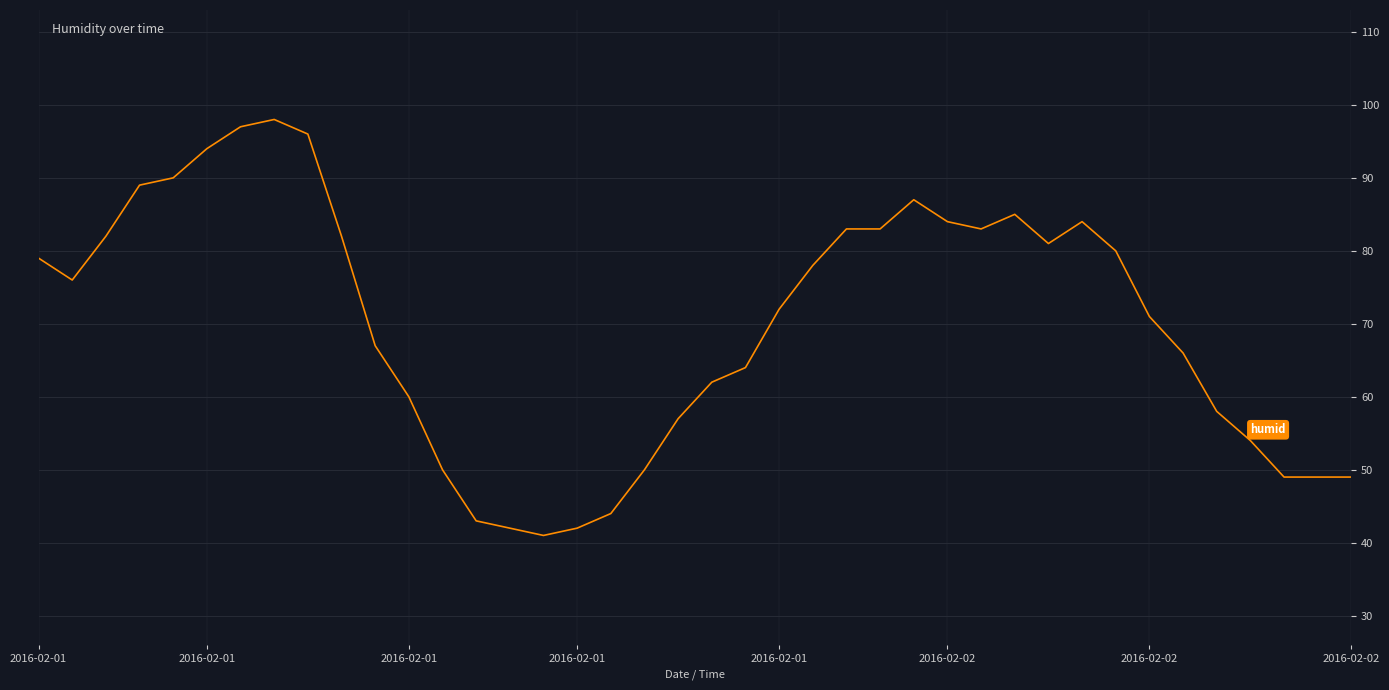

What is the minimum value shown in the chart?

41